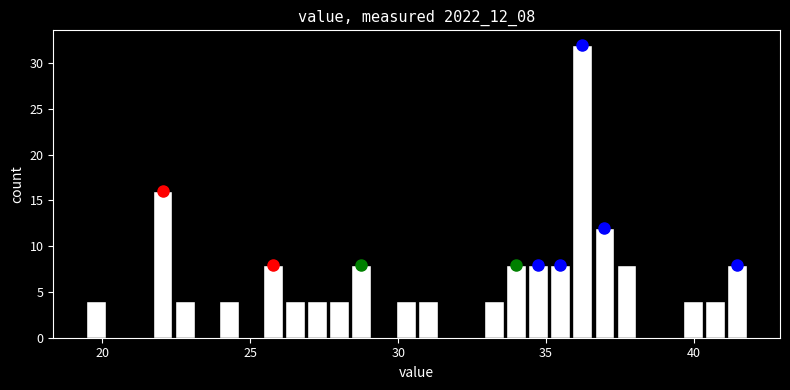

Around what value on the x-axis is the tallest bar? Give the approximate position of its centre, as read against the axis.

36.0